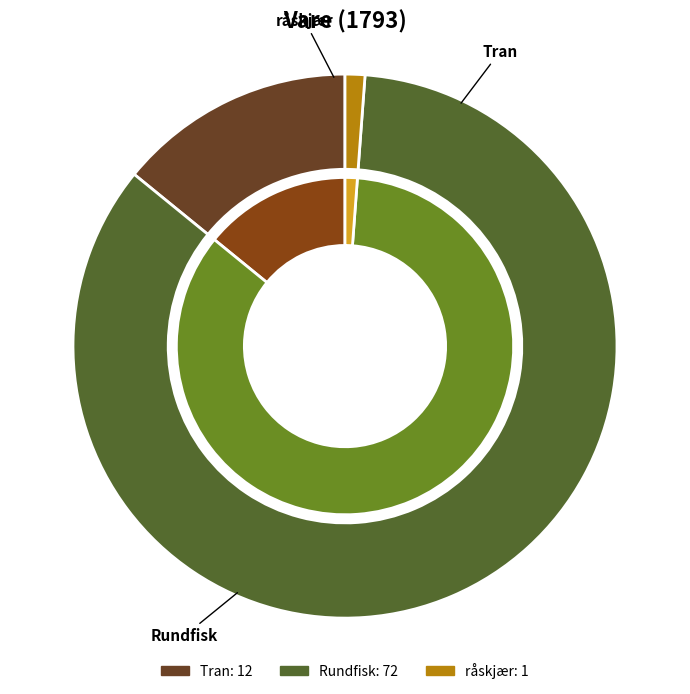

What percentage is the Tran slice, to the nearest percent?

14%